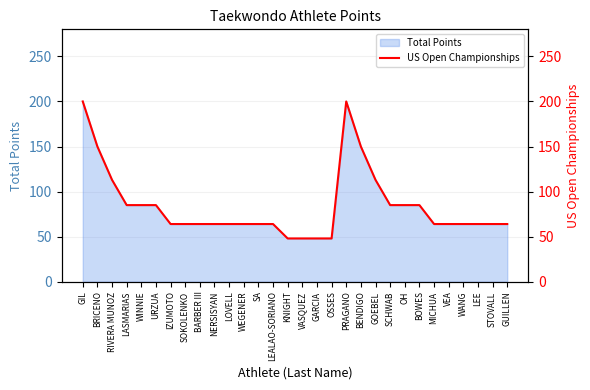

The value at WINNIE is 44. True or false?

False